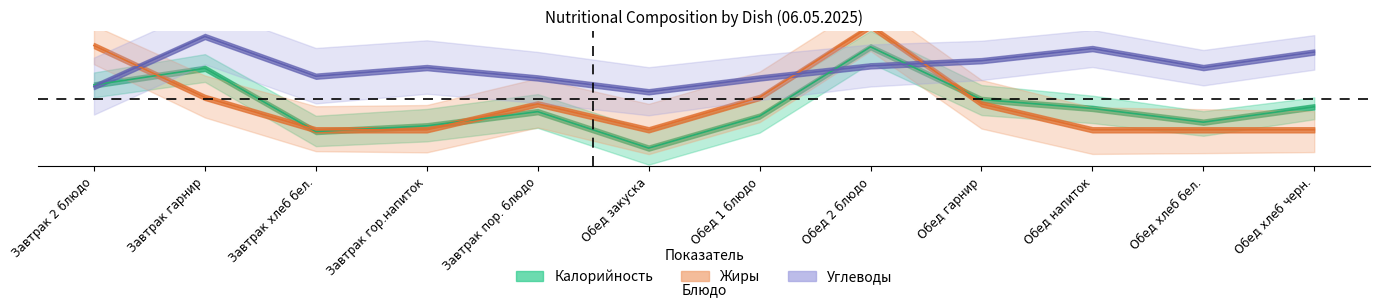

Read the Калорийность value at Обед 2 блюдо.

1.0